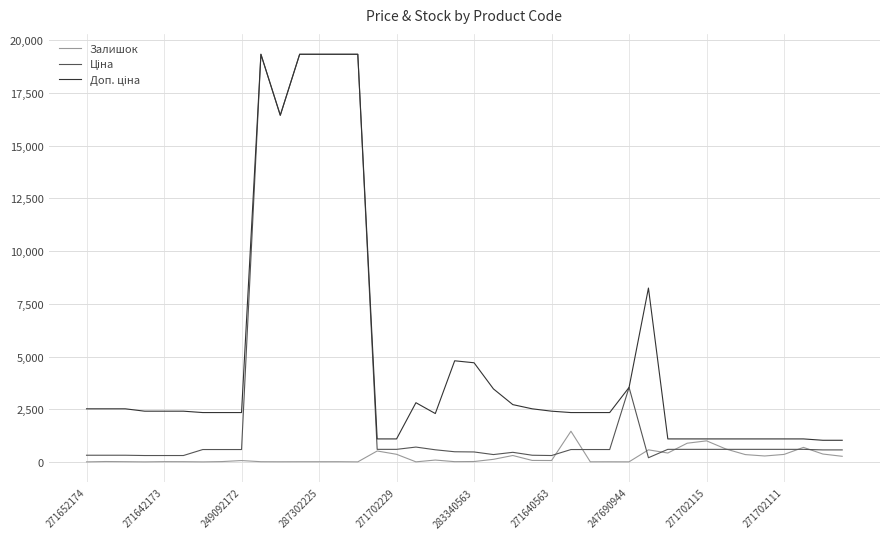

What is the highest value of the Залишок series?

1454.0